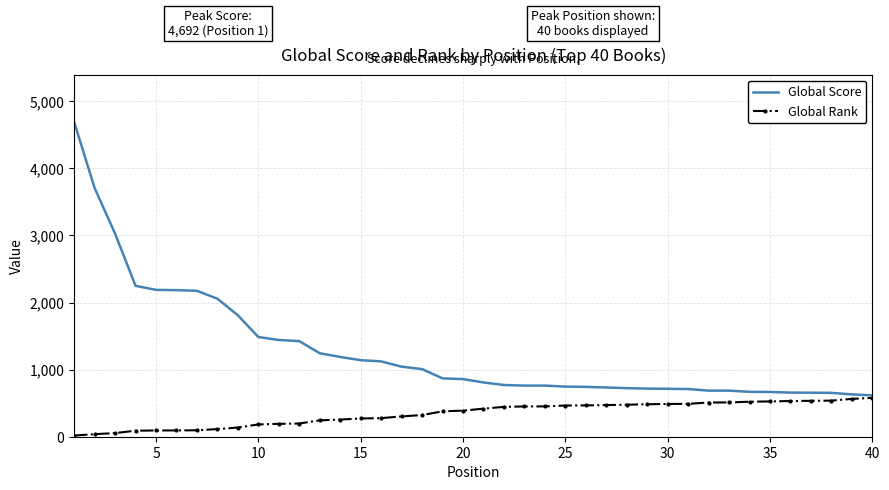

Which series has the widest spread of values?

Global Score